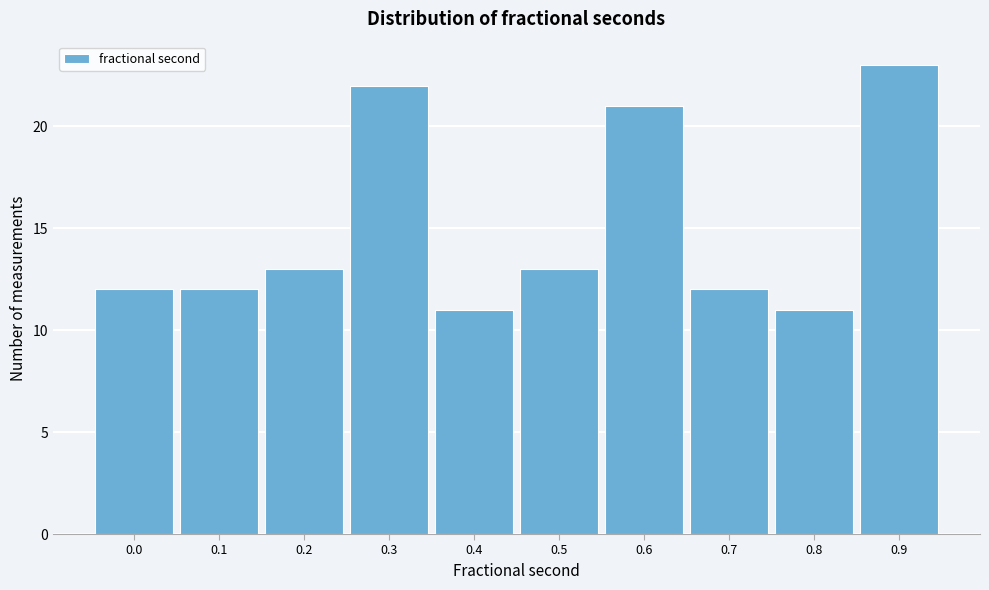

Reading right to left, list all the values displayed in this chart.

0.9=23	0.8=11	0.7=12	0.6=21	0.5=13	0.4=11	0.3=22	0.2=13	0.1=12	0.0=12